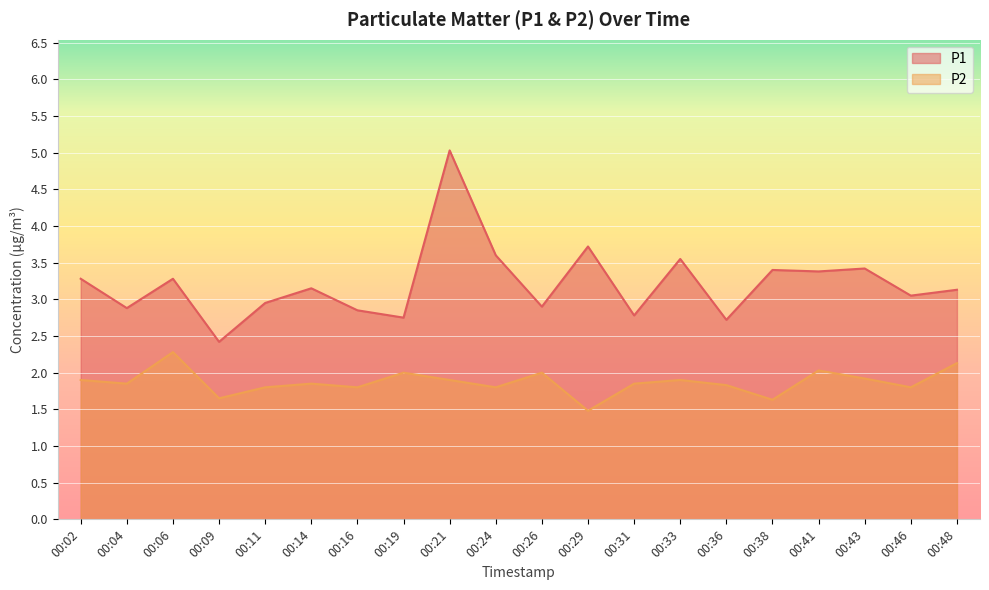

What is the spread (max minus min) of values at 00:19?

0.8